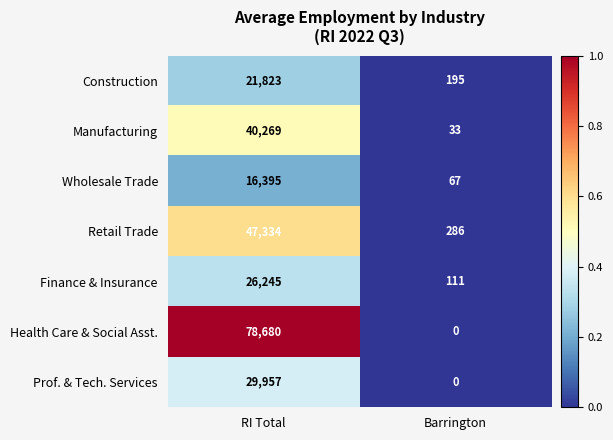

What is the sum of all Health Care & Social Asst. values?

78680